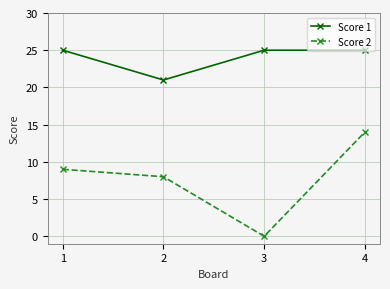

Rank the series by their maximum value, from lowest to highest.

Score 2, Score 1